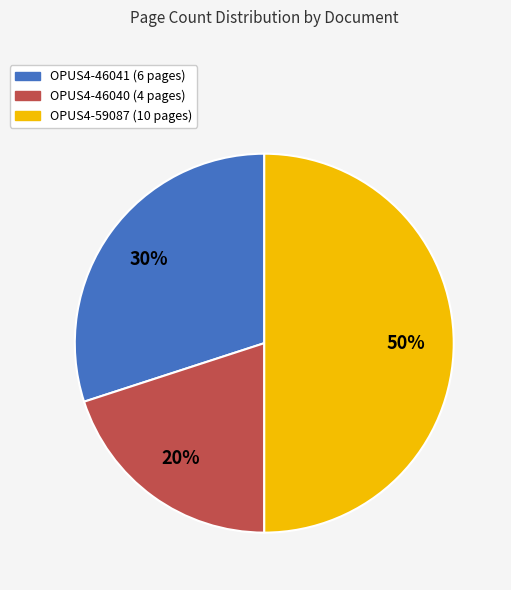

Does OPUS4-46040 represent more than half of the total?

No